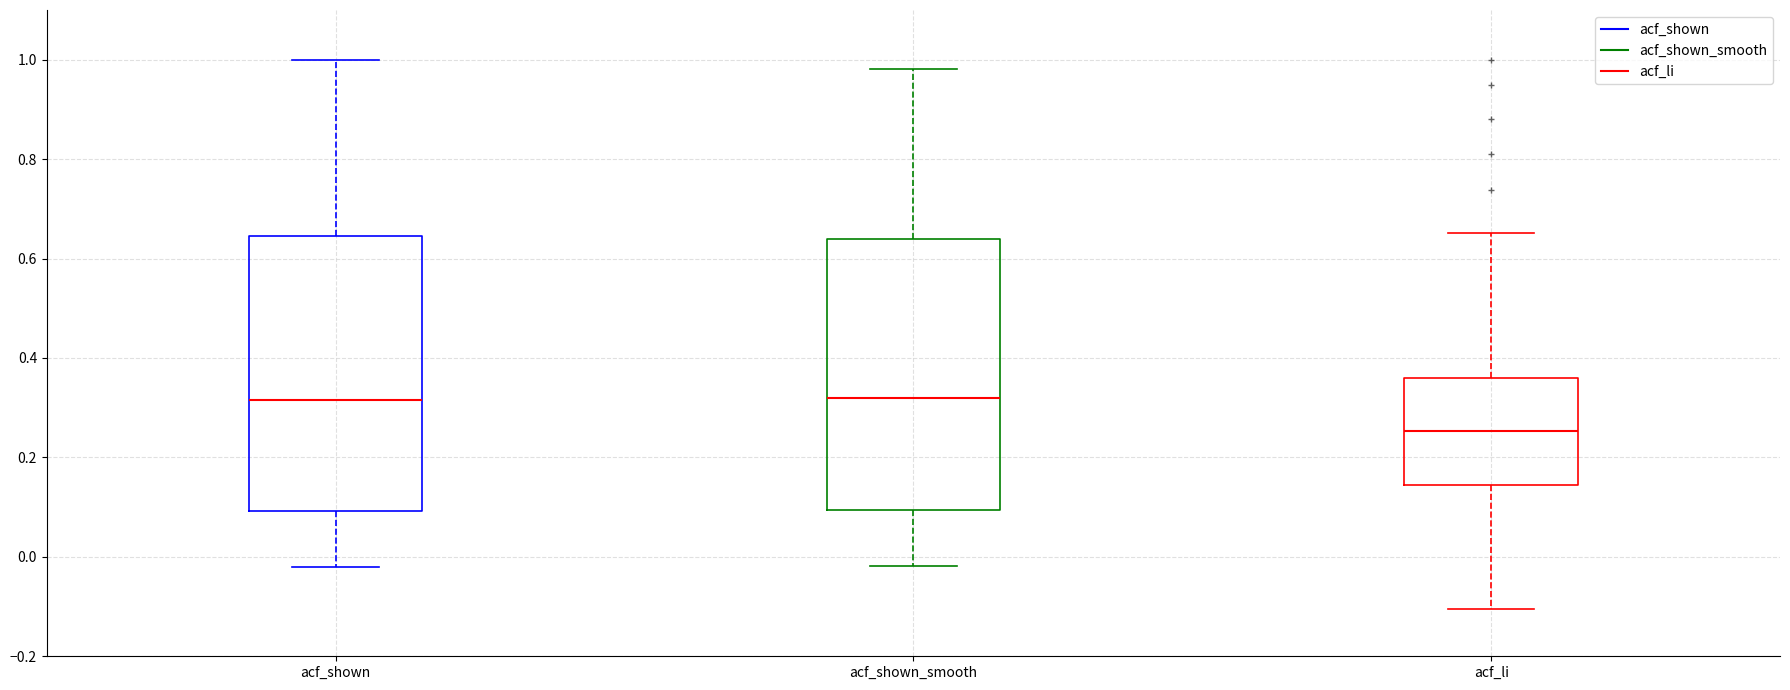

Reading left to right, transcribe this box plot: for each box, give where its median line is, the range the box spans, and where its two whiskers end, as read against the y-axis. The values are not printed on the chart, so give them approximately, as read against the axis.

acf_shown: median 0.32, box 0.10 to 0.64, whiskers -0.02 to 1.00
acf_shown_smooth: median 0.32, box 0.10 to 0.64, whiskers -0.02 to 0.98
acf_li: median 0.26, box 0.14 to 0.36, whiskers -0.10 to 0.66